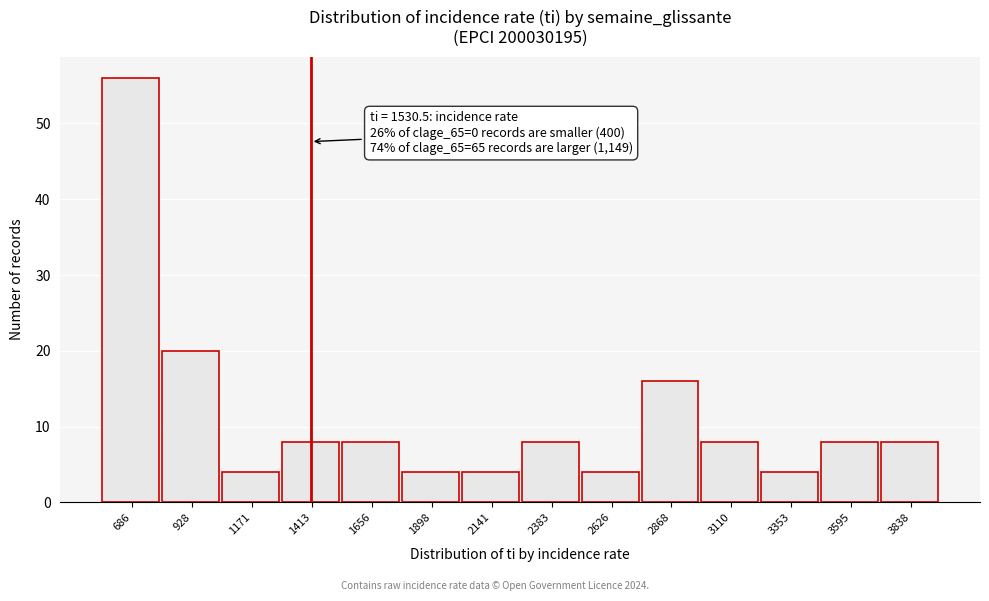

Reading right to left, transcribe all the data shown in this chart.

8	8	4	8	16	4	8	4	4	8	8	4	20	56